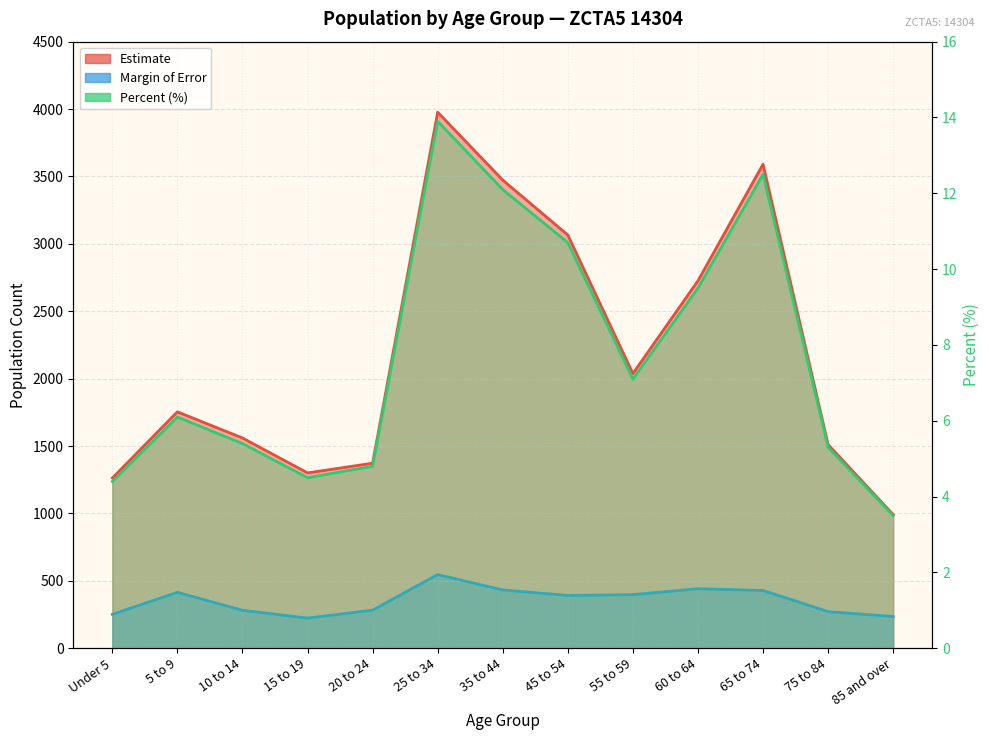

Reading right to left, transcribe all the data shown in this chart.

Estimate: 992.0	1511.0	3591.0	2726.0	2038.0	3066.0	3473.0	3977.0	1373.0	1301.0	1560.0	1754.0	1263.0
Margin of Error: 236.0	272.0	429.0	442.0	398.0	392.0	433.0	547.0	283.0	224.0	282.0	415.0	252.0
Percent: 3.5	5.3	12.5	9.5	7.1	10.7	12.1	13.9	4.8	4.5	5.4	6.1	4.4